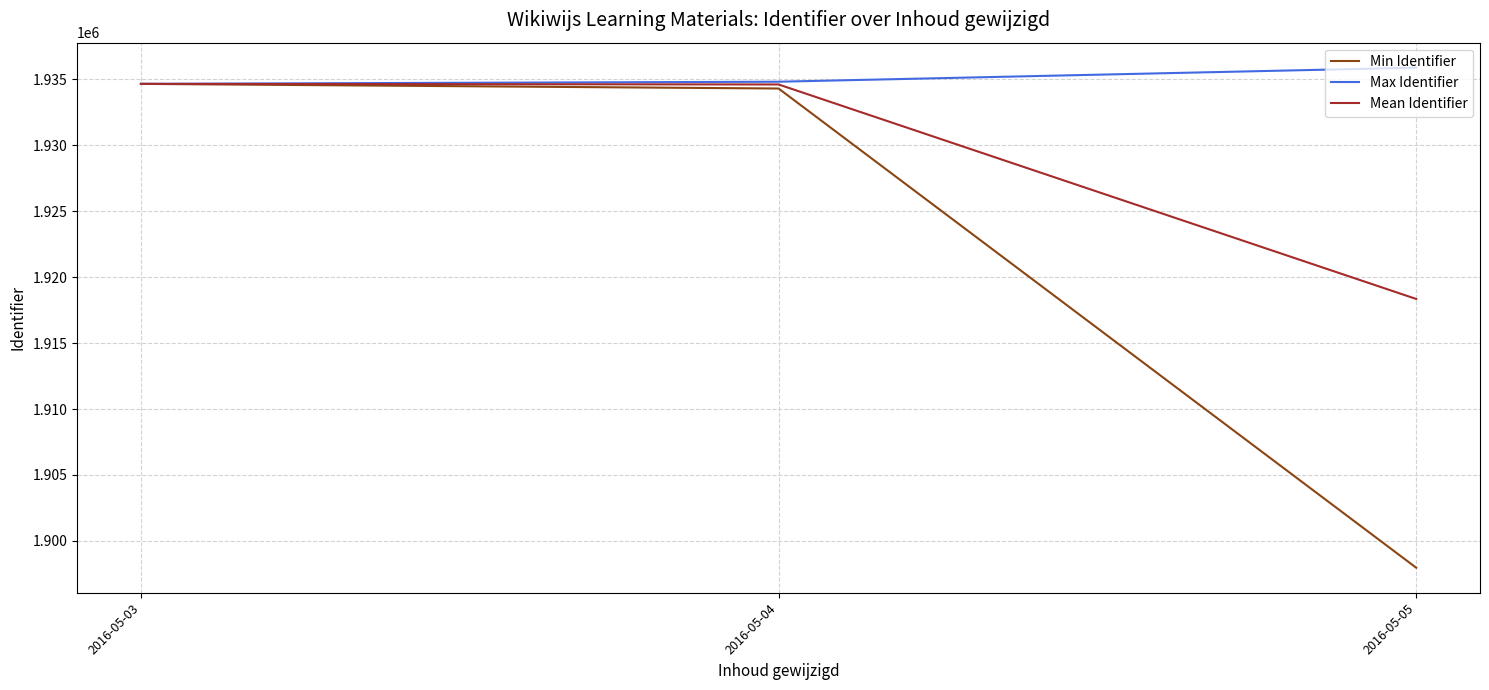

List the labels in order of Min Identifier value, smallest first.

2016-05-05, 2016-05-04, 2016-05-03